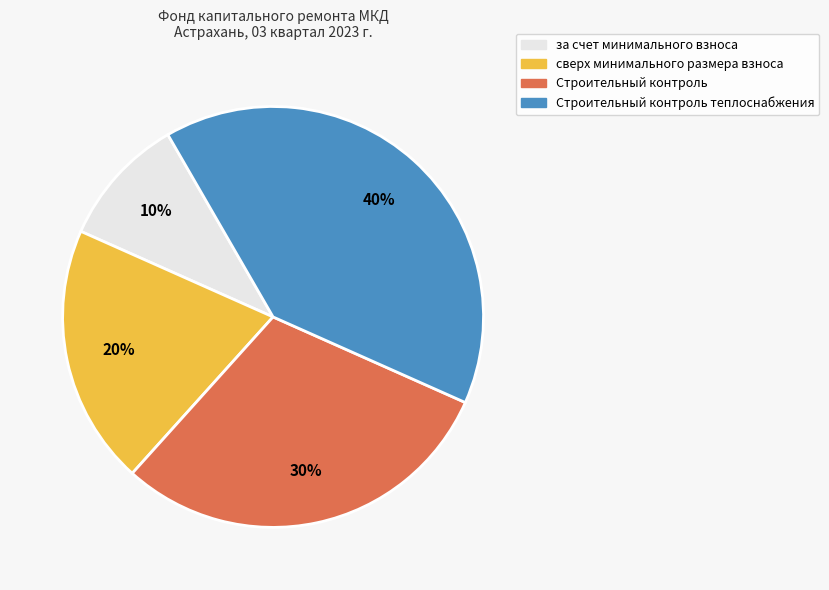

To the nearest percent, what is the difference between the largest and smallest slice percentages?

30%